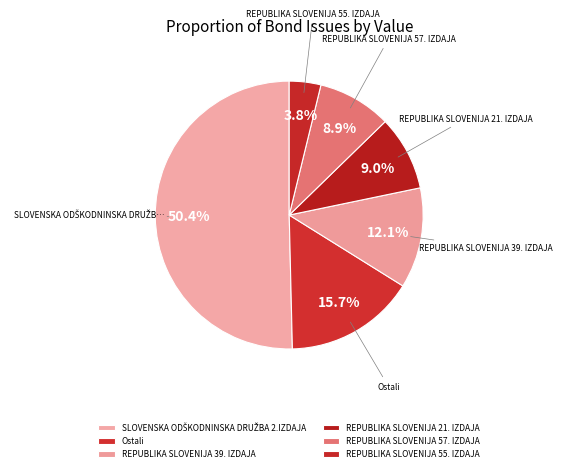

Which slice is the largest?

SLOVENSKA ODŠKODNINSKA DRUŽBA 2.IZDAJA